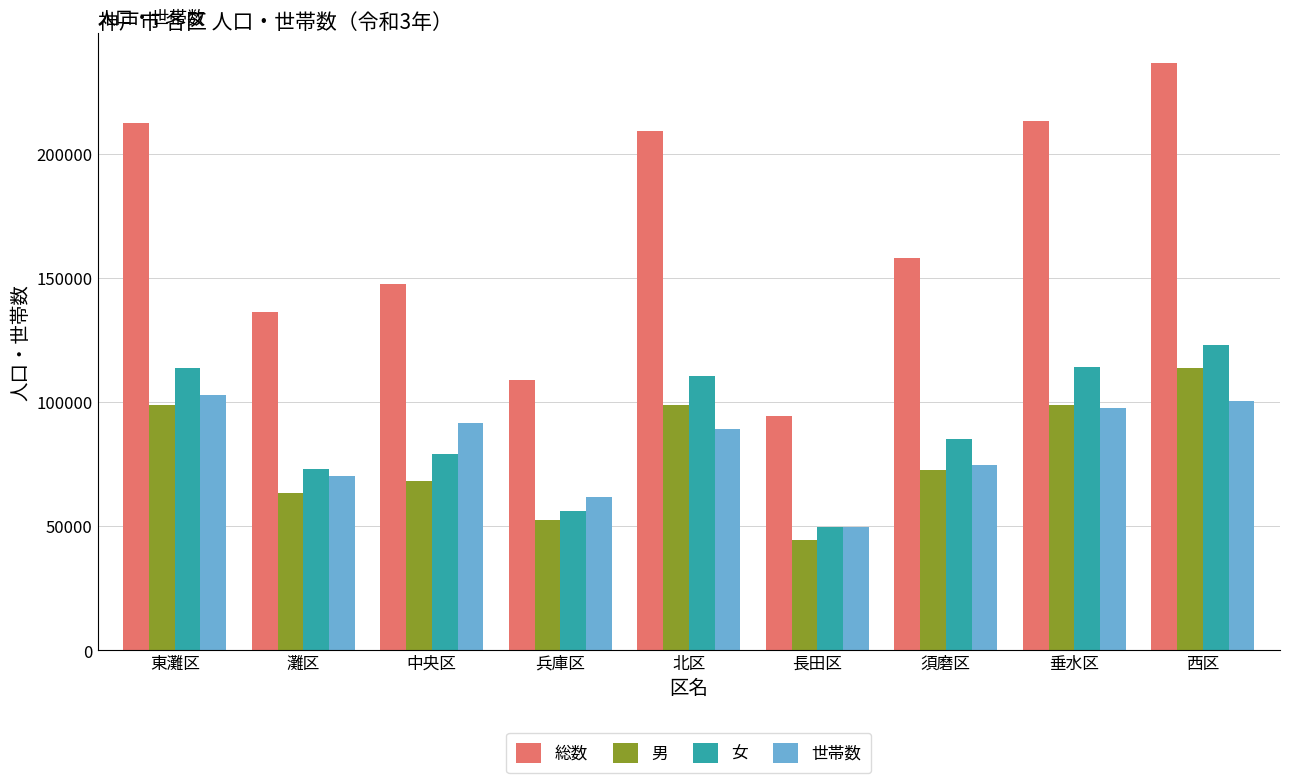

What are all the series names shown in the legend?

総数, 男, 女, 世帯数